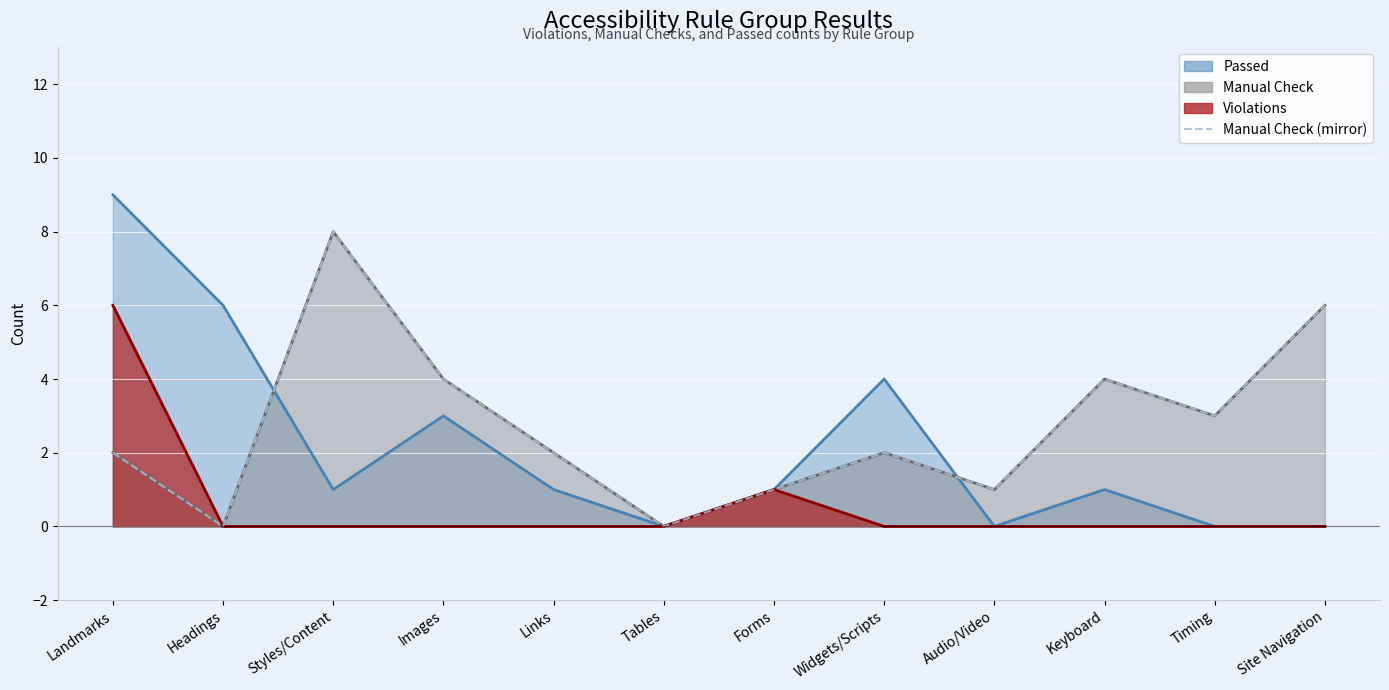

Reading left to right, what are all the values shown in this chart?

Landmarks=2	Headings=0	Styles/Content=8	Images=4	Links=2	Tables=0	Forms=1	Widgets/Scripts=2	Audio/Video=1	Keyboard=4	Timing=3	Site Navigation=6